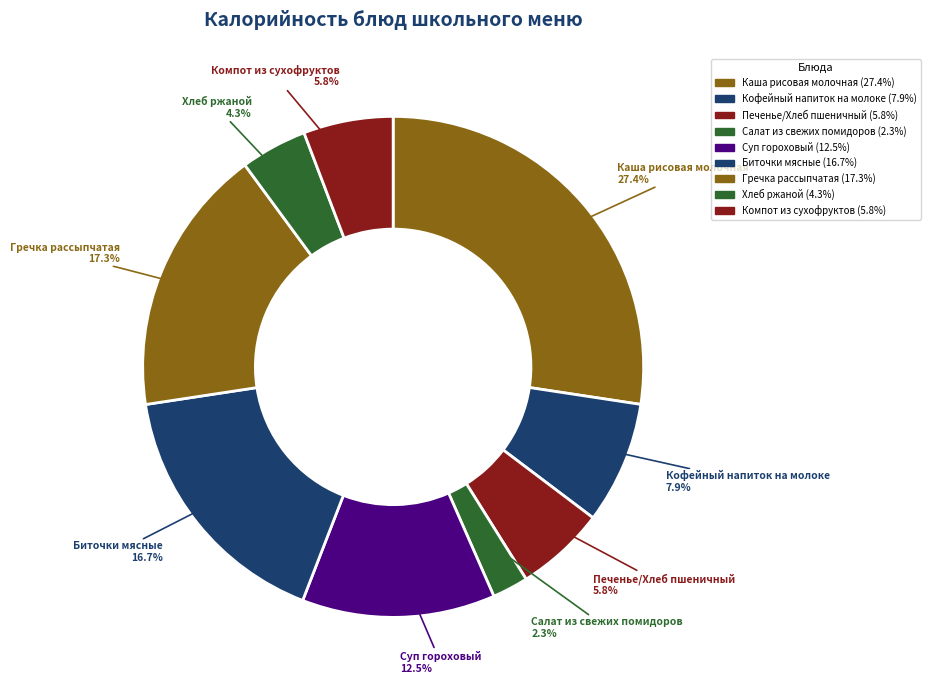

To the nearest percent, what is the difference between the largest and smallest slice percentages?

25%